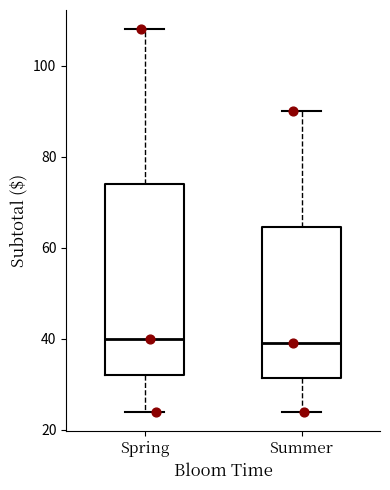

Reading left to right, transcribe this box plot: for each box, give where its median line is, the range the box spans, and where its two whiskers end, as read against the y-axis. The values are not printed on the chart, so give them approximately, as read against the axis.

Spring: median 40, box 32 to 74, whiskers 24 to 108
Summer: median 38, box 32 to 64, whiskers 24 to 90